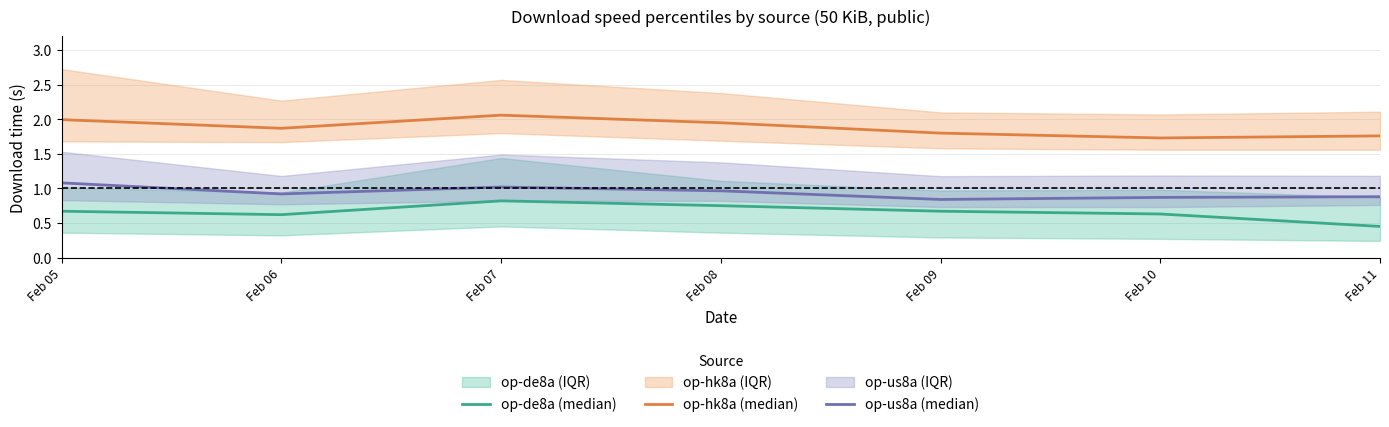

Reading left to right, transcribe all the data shown in this chart.

op-de8a (median): 0.7	0.6	0.8	0.8	0.7	0.6	0.5
op-hk8a (median): 2.0	1.9	2.1	1.9	1.8	1.7	1.8
op-us8a (median): 1.1	0.9	1.0	1.0	0.8	0.9	0.9